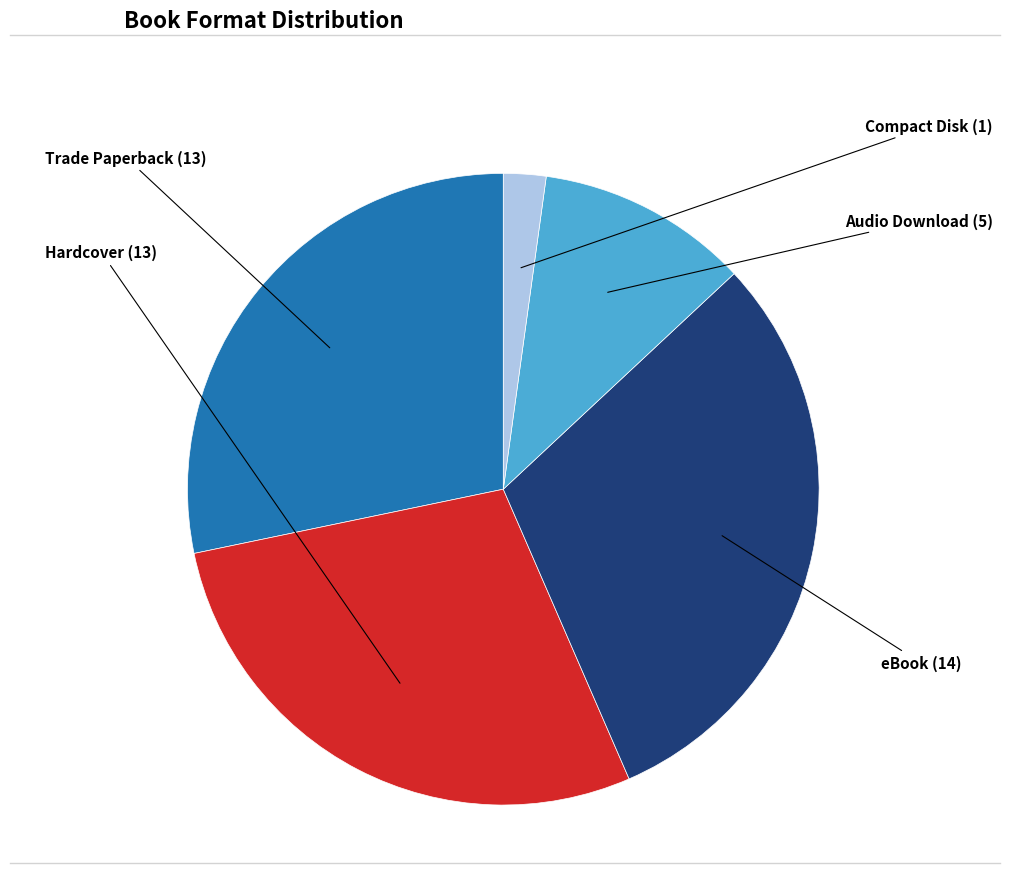

Is there a majority slice in this chart?

No